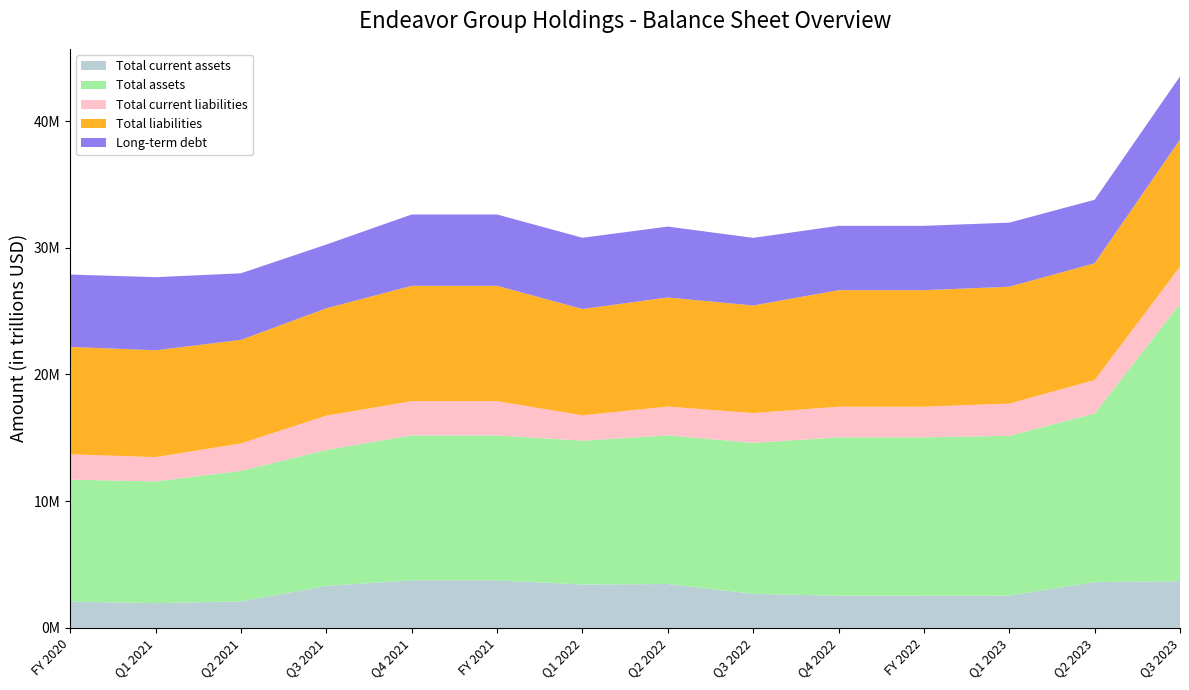

Reading right to left, transcribe all the data shown in this chart.

Total current assets: Q3 2023=3687137	Q2 2023=3608135	Q1 2023=2538209	FY 2022=2536736	Q4 2022=2536736	Q3 2022=2687139	Q2 2022=3461029	Q1 2022=3416193	FY 2021=3753747	Q4 2021=3753747	Q3 2021=3310100	Q2 2021=2086696	Q1 2021=1951723	FY 2020=2065208
Total assets: Q3 2023=21901625	Q2 2023=13316587	Q1 2023=12619690	FY 2022=12503842	Q4 2022=12503842	Q3 2022=11915915	Q2 2022=11736618	Q1 2022=11359387	FY 2021=11434517	Q4 2021=11434517	Q3 2021=10730858	Q2 2021=10304117	Q1 2021=9607735	FY 2020=9633634
Total current liabilities: Q3 2023=2922818	Q2 2023=2633355	Q1 2023=2543034	FY 2022=2414540	Q4 2022=2414540	Q3 2022=2348809	Q2 2022=2268710	Q1 2022=1998794	FY 2021=2705437	Q4 2021=2705437	Q3 2021=2707123	Q2 2021=2165489	Q1 2021=1917494	FY 2020=1997078
Total liabilities: Q3 2023=10031902	Q2 2023=9219389	Q1 2023=9222726	FY 2022=9197270	Q4 2022=9197270	Q3 2022=8492379	Q2 2022=8611269	Q1 2022=8392929	FY 2021=9103191	Q4 2021=9103191	Q3 2021=8476176	Q2 2021=8174740	Q1 2021=8433450	FY 2020=8478885
Long-term debt: Q3 2023=4983404	Q2 2023=5011424	Q1 2023=5062508	FY 2022=5080237	Q4 2022=5080237	Q3 2022=5338364	Q2 2022=5596660	Q1 2022=5621429	FY 2021=5631714	Q4 2021=5631714	Q3 2021=5032543	Q2 2021=5255743	Q1 2021=5768324	FY 2020=5712834